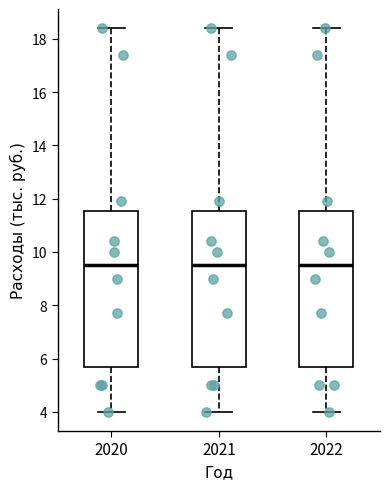

Where is the lower edge of the box at x = 2020 on the y-axis? The values are not printed on the chart, so give them approximately, as read against the axis.

5.6